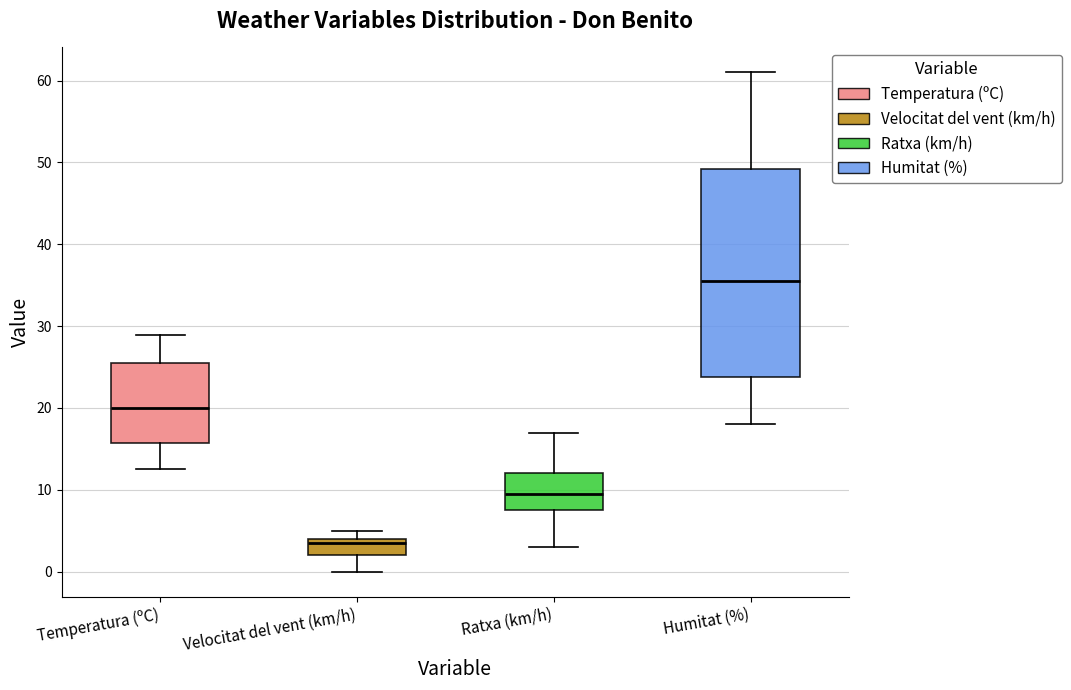

Which box is the tallest, from its lower edge to its upper edge?

Humitat (%)